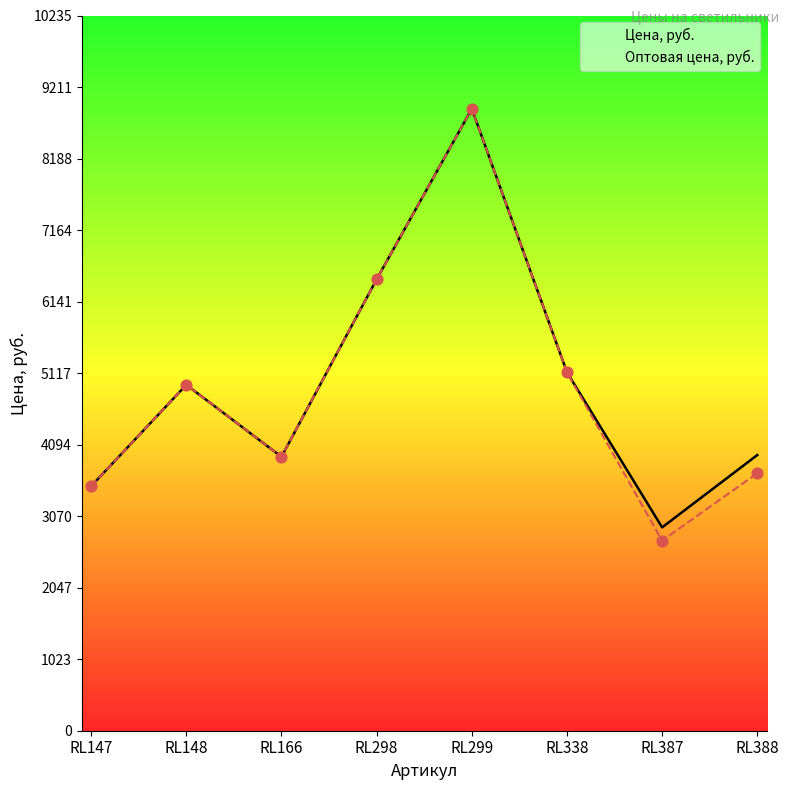

What are all the series names shown in the legend?

Цена, руб., Оптовая цена, руб.